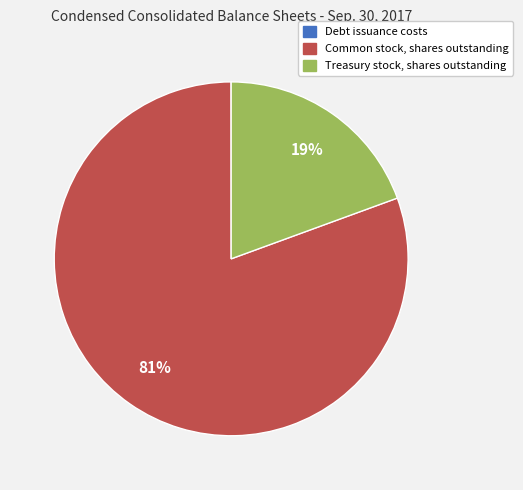

The Common stock, shares outstanding slice represents 72% of the pie. True or false?

False